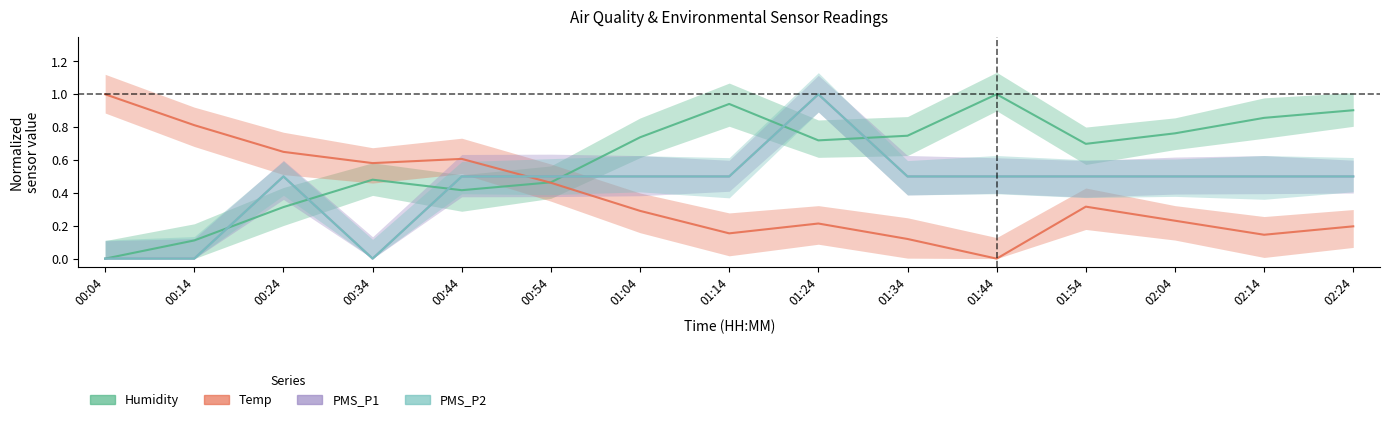

What position from the right is 01:14?

8